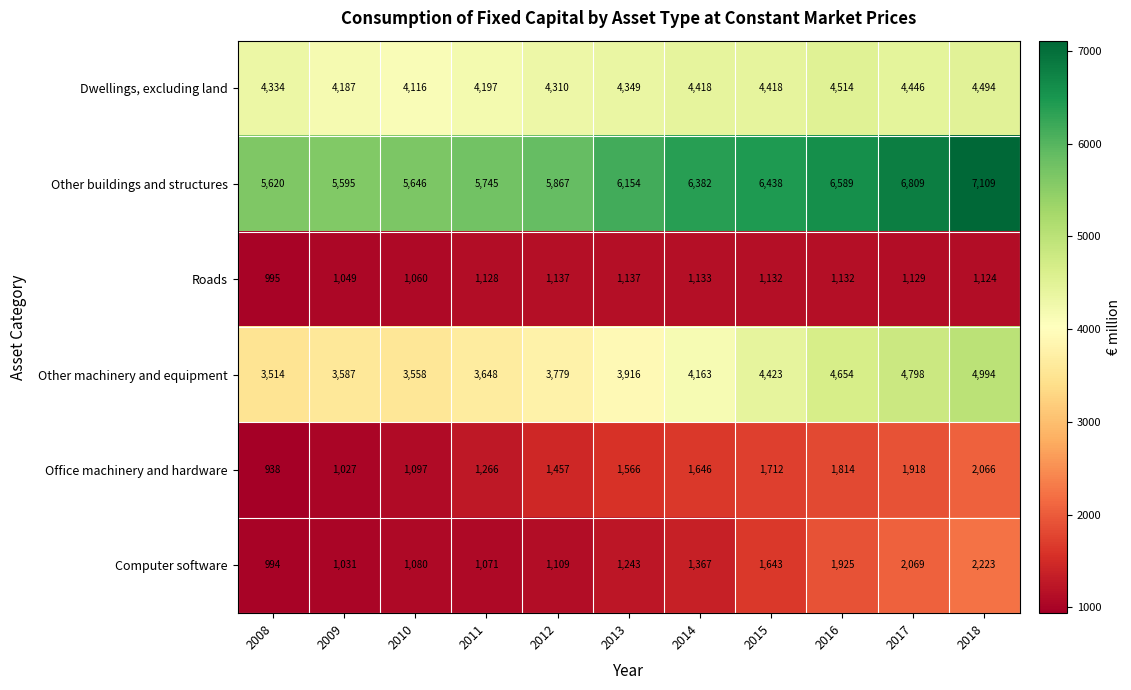

What is the difference between the maximum and second lowest values in the Computer software series?

1192